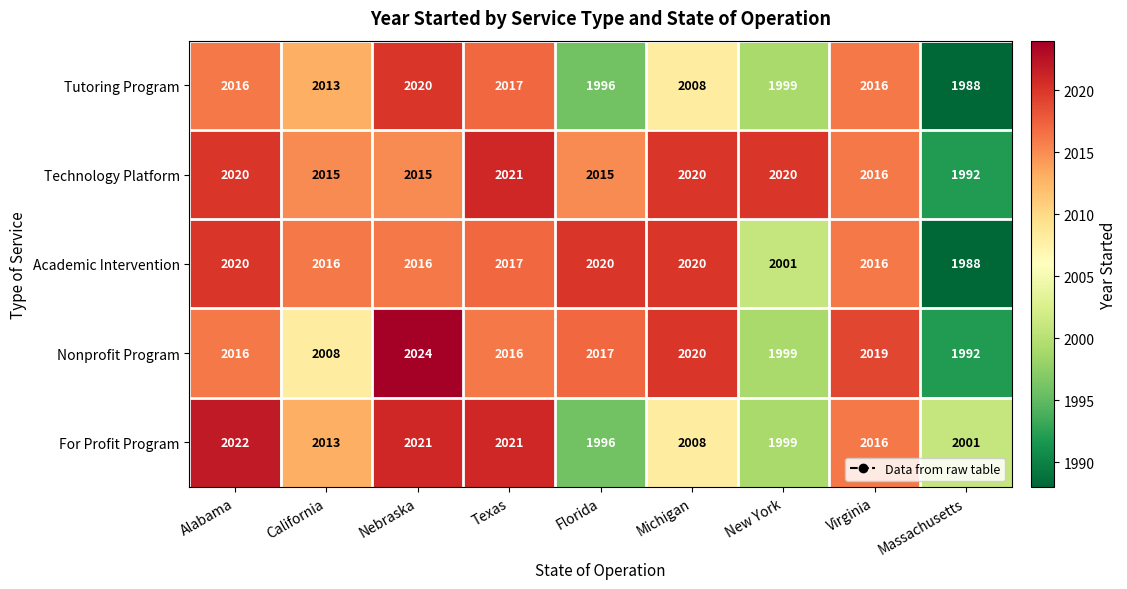

Read the Nonprofit Program value at Massachusetts, to the nearest 5.

1990